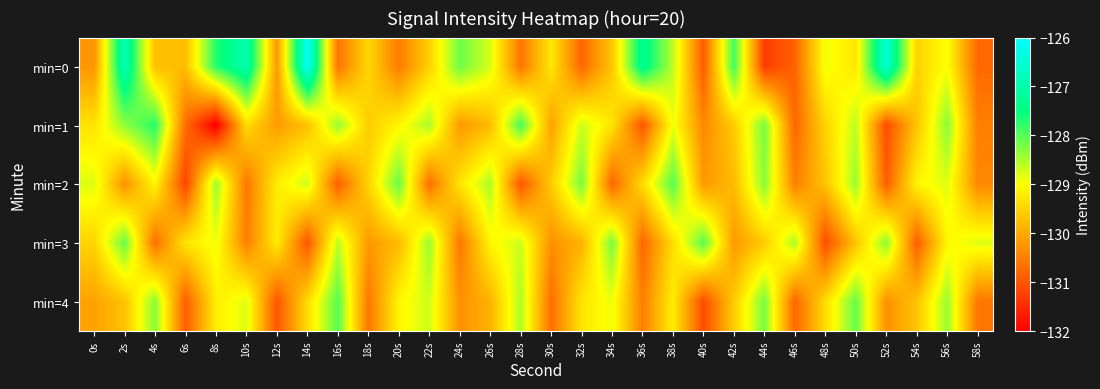

How many series are shown in this chart?

5